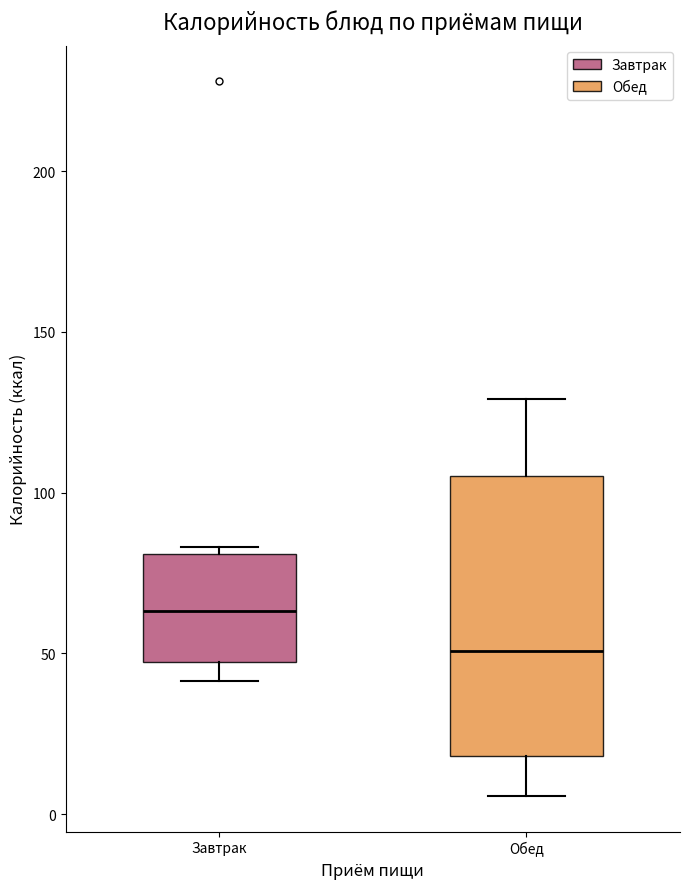

Reading left to right, transcribe this box plot: for each box, give where its median line is, the range the box spans, and where its two whiskers end, as read against the y-axis. The values are not printed on the chart, so give them approximately, as read against the axis.

Завтрак: median 65, box 45 to 80, whiskers 40 to 85
Обед: median 50, box 20 to 105, whiskers 5 to 130